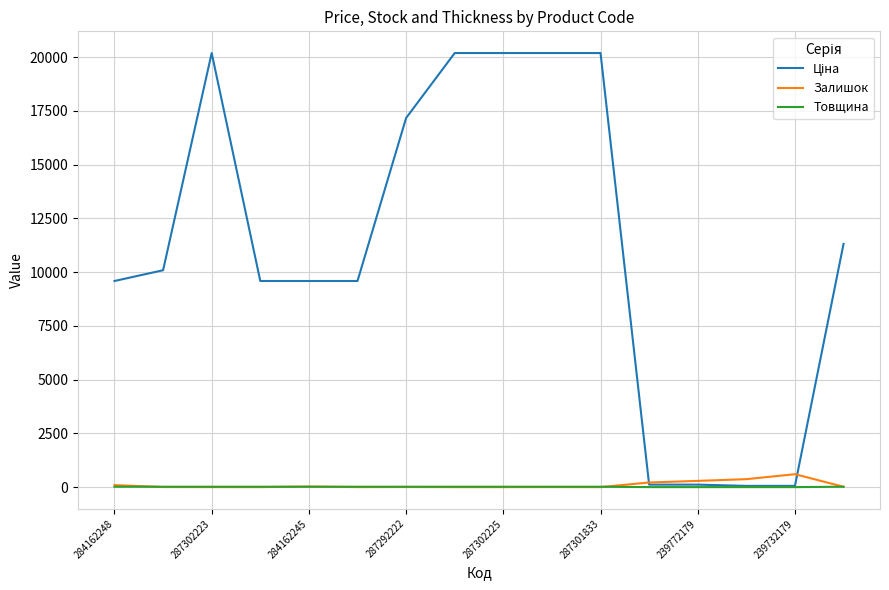

What is the greatest value displayed?

20186.0